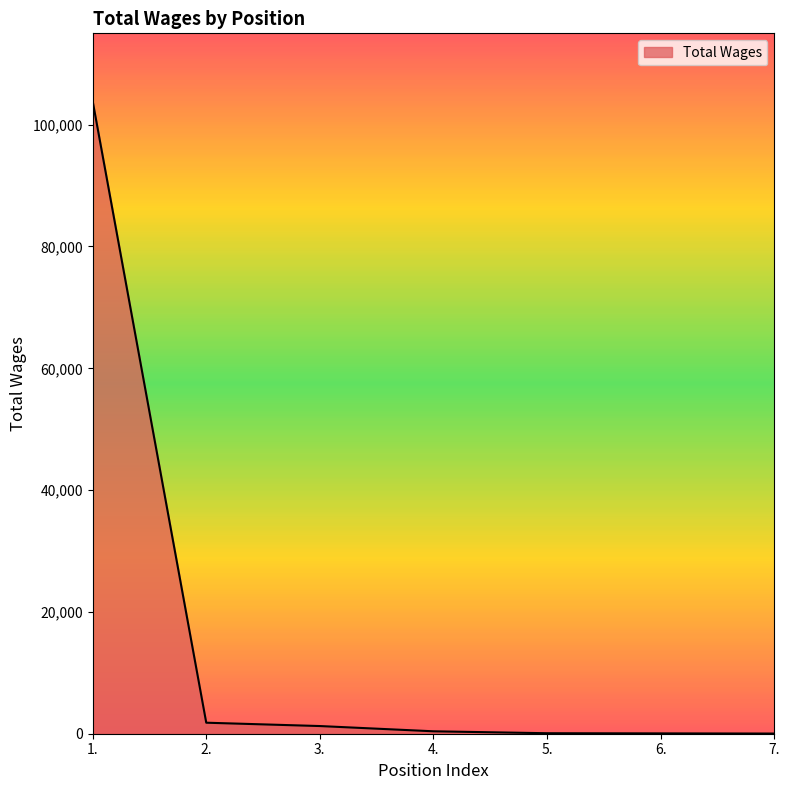

What is the maximum value shown in the chart?

103879